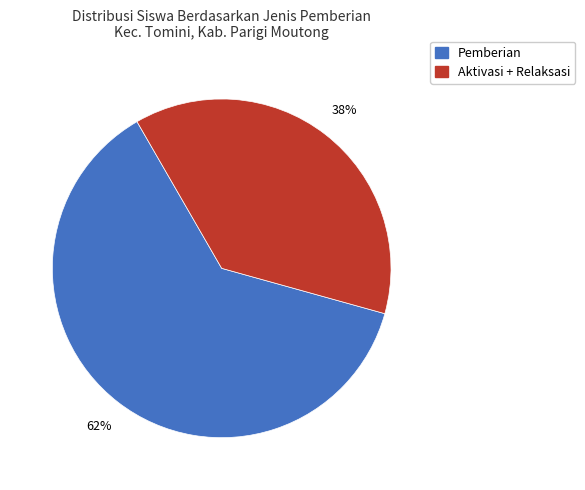

Count the number of slices in the pie.

2